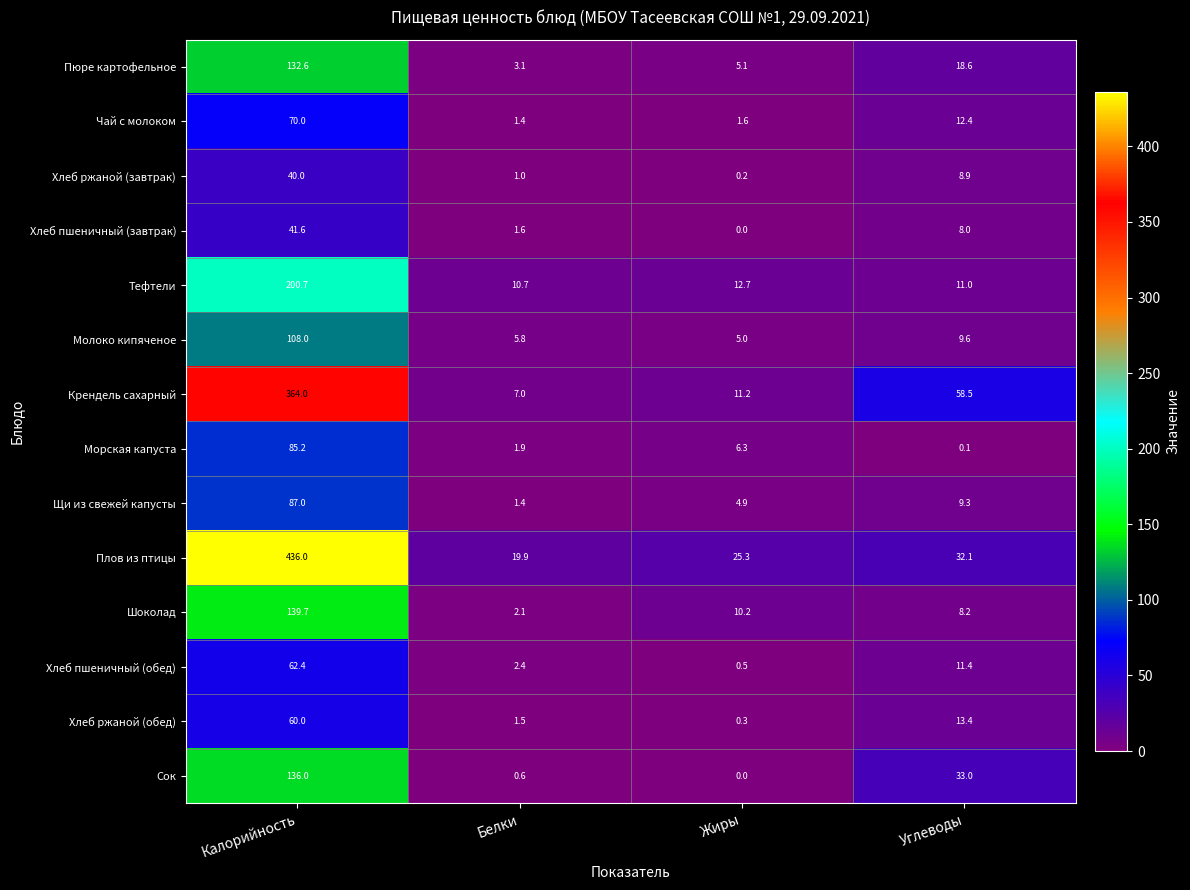

True or false: Шоколад has a value of 10.2 at Жиры.

True